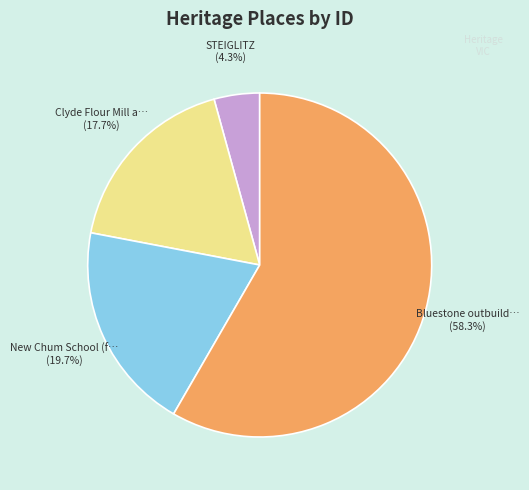

Is there a majority slice in this chart?

Yes